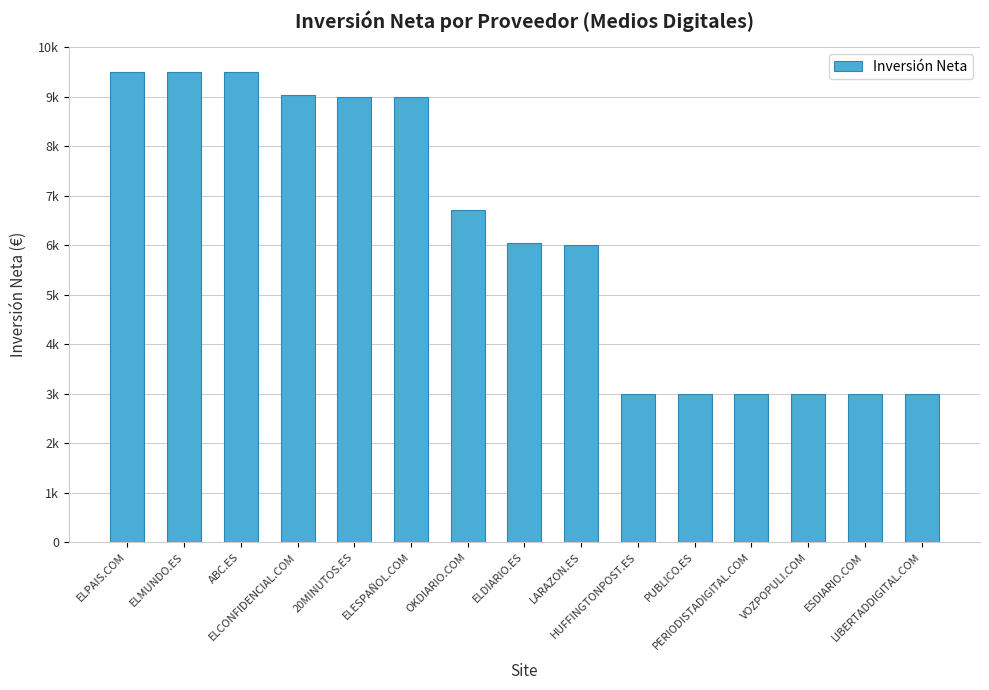

List the labels in order of value, smallest first.

LIBERTADDIGITAL.COM, HUFFINGTONPOST.ES, VOZPOPULI.COM, PERIODISTADIGITAL.COM, PUBLICO.ES, ESDIARIO.COM, LARAZON.ES, ELDIARIO.ES, OKDIARIO.COM, 20MINUTOS.ES, ELESPAÑOL.COM, ELCONFIDENCIAL.COM, ELPAIS.COM, ELMUNDO.ES, ABC.ES